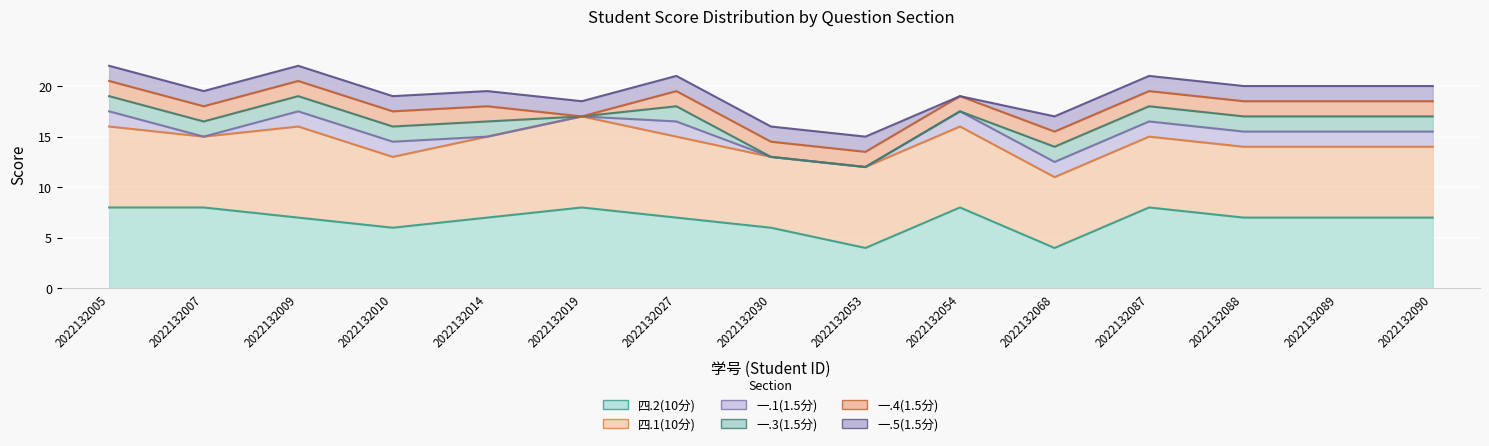

How many interior local peaks does the 一.1(1.5分) series have?

1